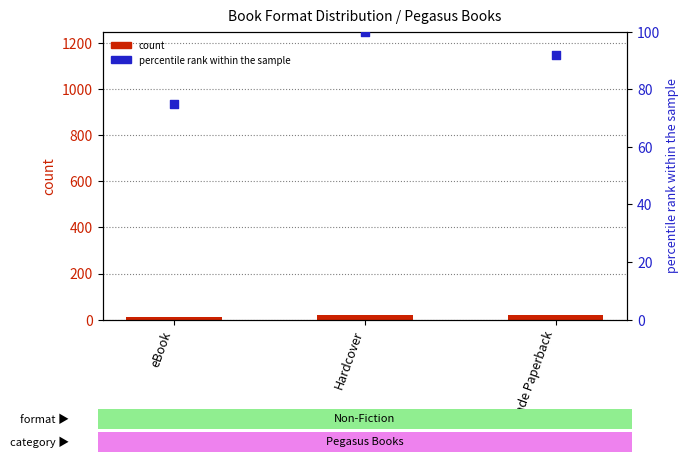

At which category is the sum across all series the highest?

Hardcover